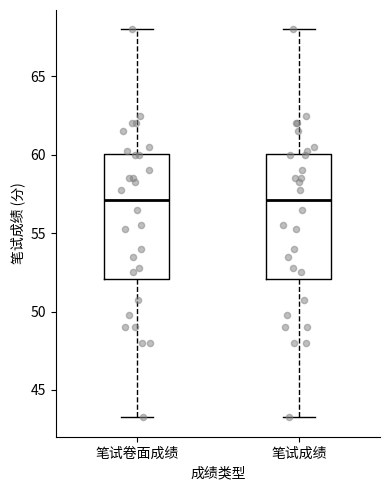

Reading left to right, read every box against the y-axis: the position of its median line, the range the box covers, and the ends of its whiskers. The values are not printed on the chart, so give them approximately, as read against the axis.

笔试卷面成绩: median 57.0, box 52.0 to 60.0, whiskers 43.5 to 68.0
笔试成绩: median 57.0, box 52.0 to 60.0, whiskers 43.5 to 68.0